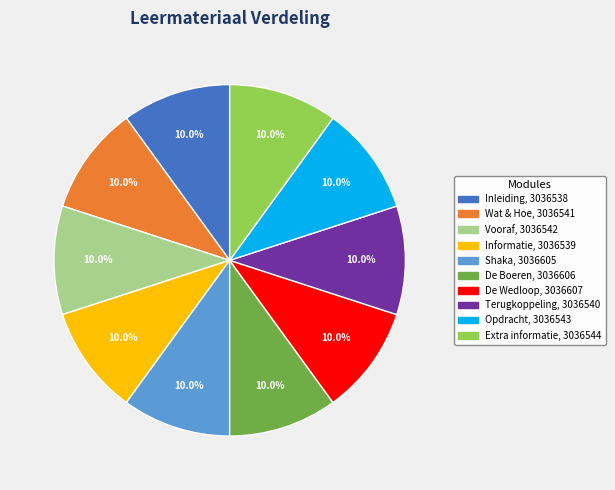

What percentage is NOT represented by Extra informatie?

90.0%